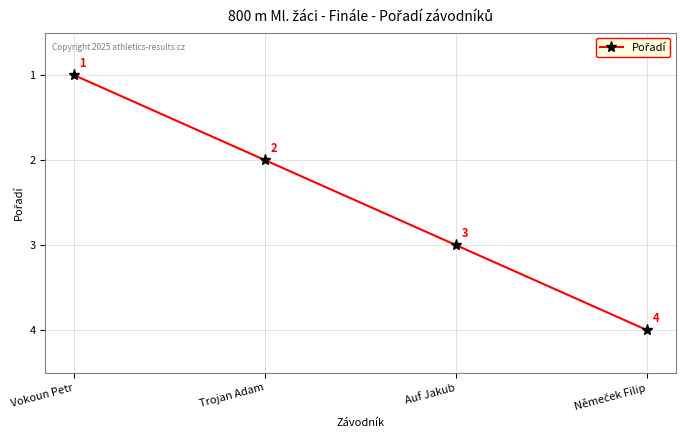

What is the change in value from Vokoun Petr to Trojan Adam?

+1